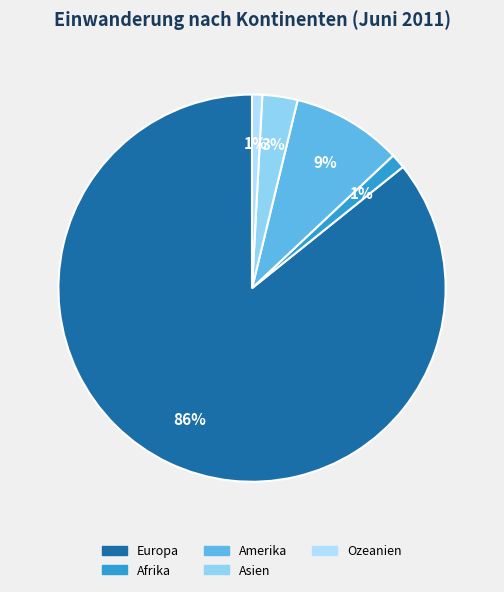

How many slices are in this pie chart?

5